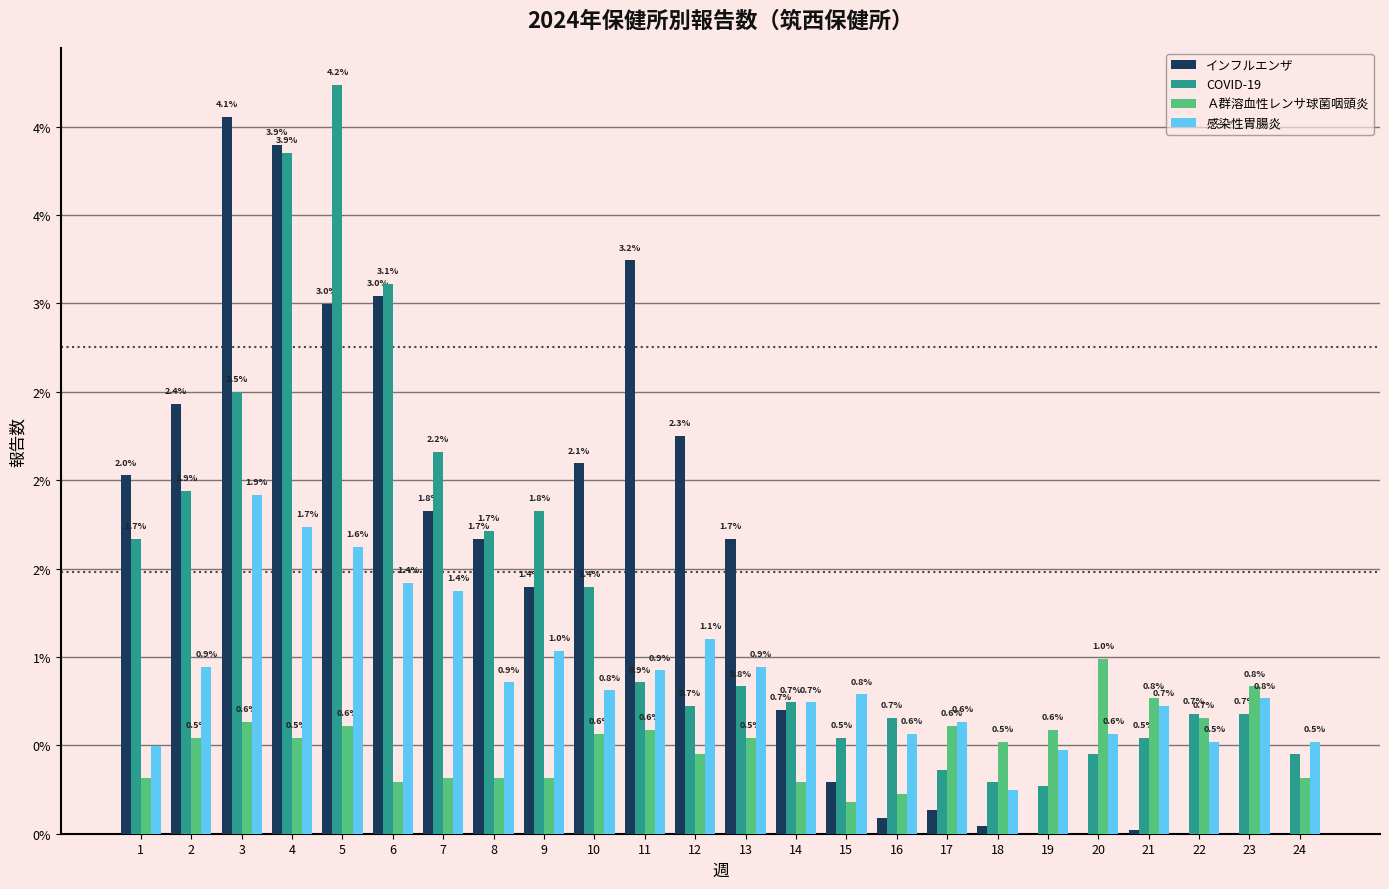

What are all the series names shown in the legend?

インフルエンザ, COVID-19, Ａ群溶血性レンサ球菌咽頭炎, 感染性胃腸炎